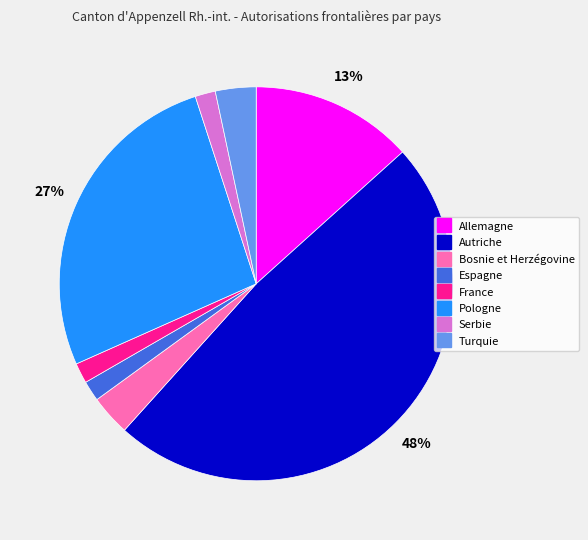

The Allemagne slice represents 24% of the pie. True or false?

False